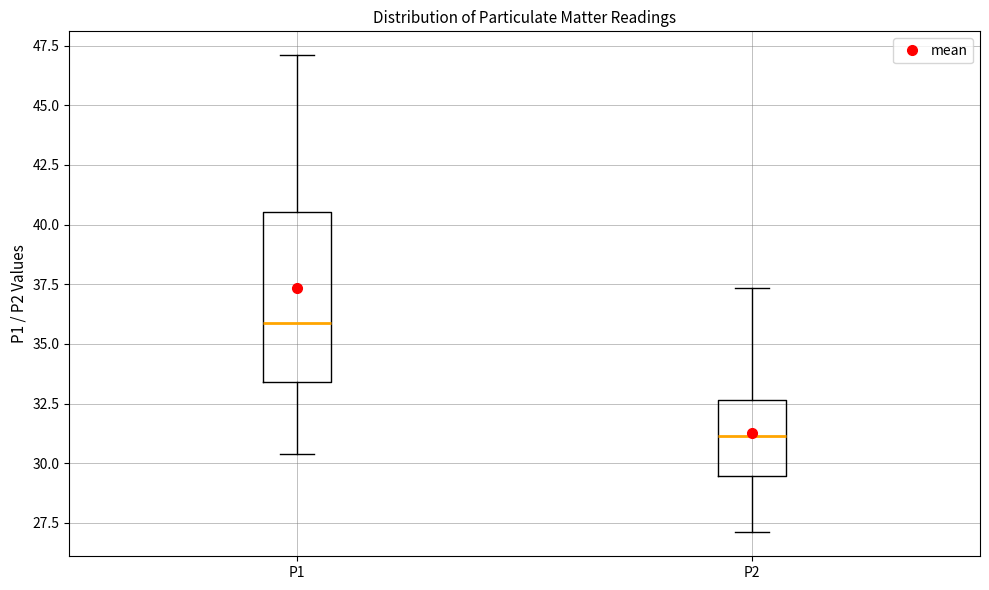

Reading left to right, read every box against the y-axis: the position of its median line, the range the box covers, and the ends of its whiskers. The values are not printed on the chart, so give them approximately, as read against the axis.

P1: median 36.0, box 33.5 to 40.5, whiskers 30.5 to 47.0
P2: median 31.0, box 29.5 to 32.5, whiskers 27.0 to 37.5